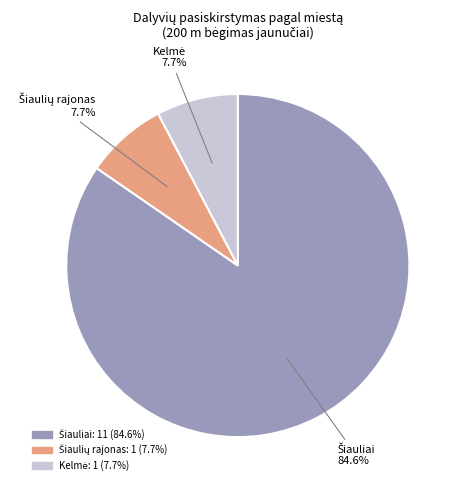

To the nearest percent, what is the difference between the largest and smallest slice percentages?

77%